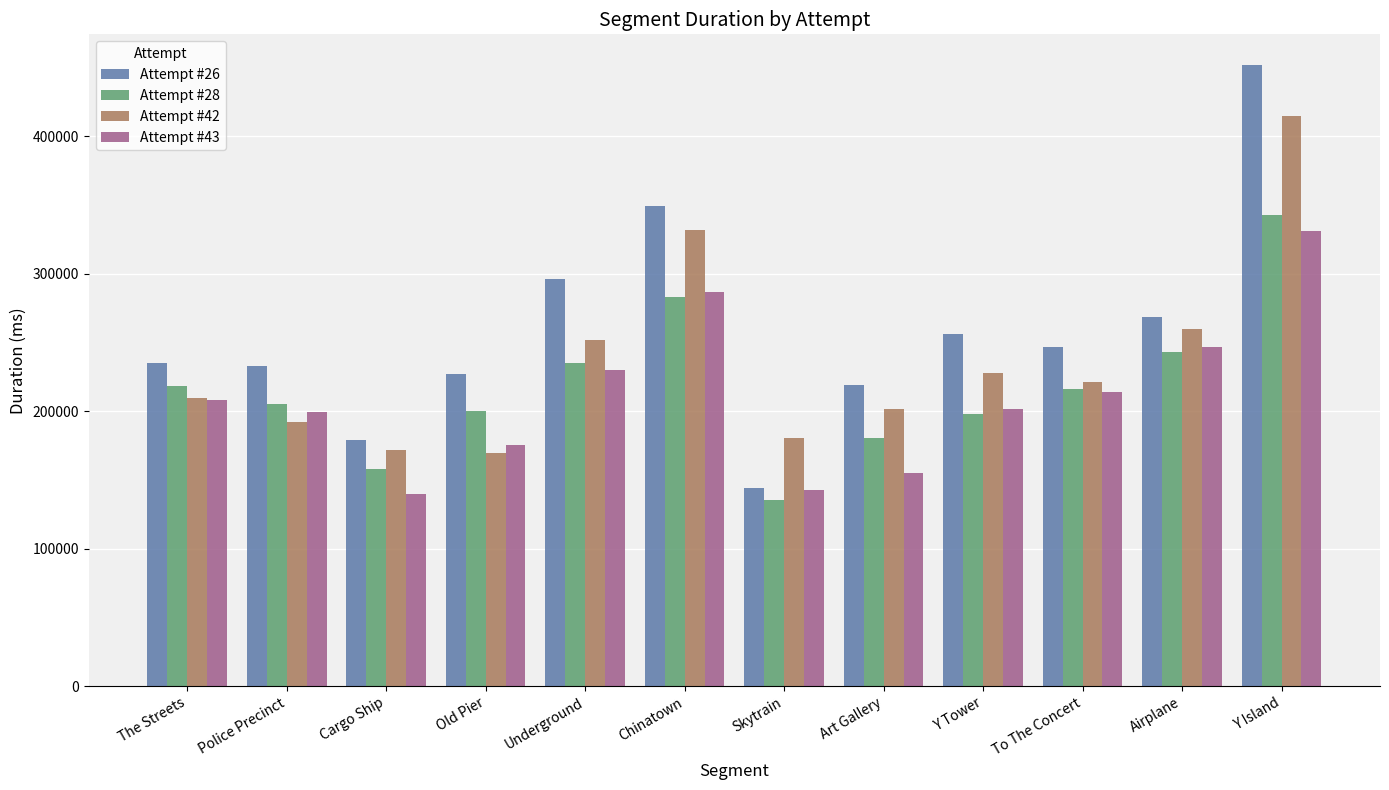

What is the sum of all Attempt #42 values?

2831919